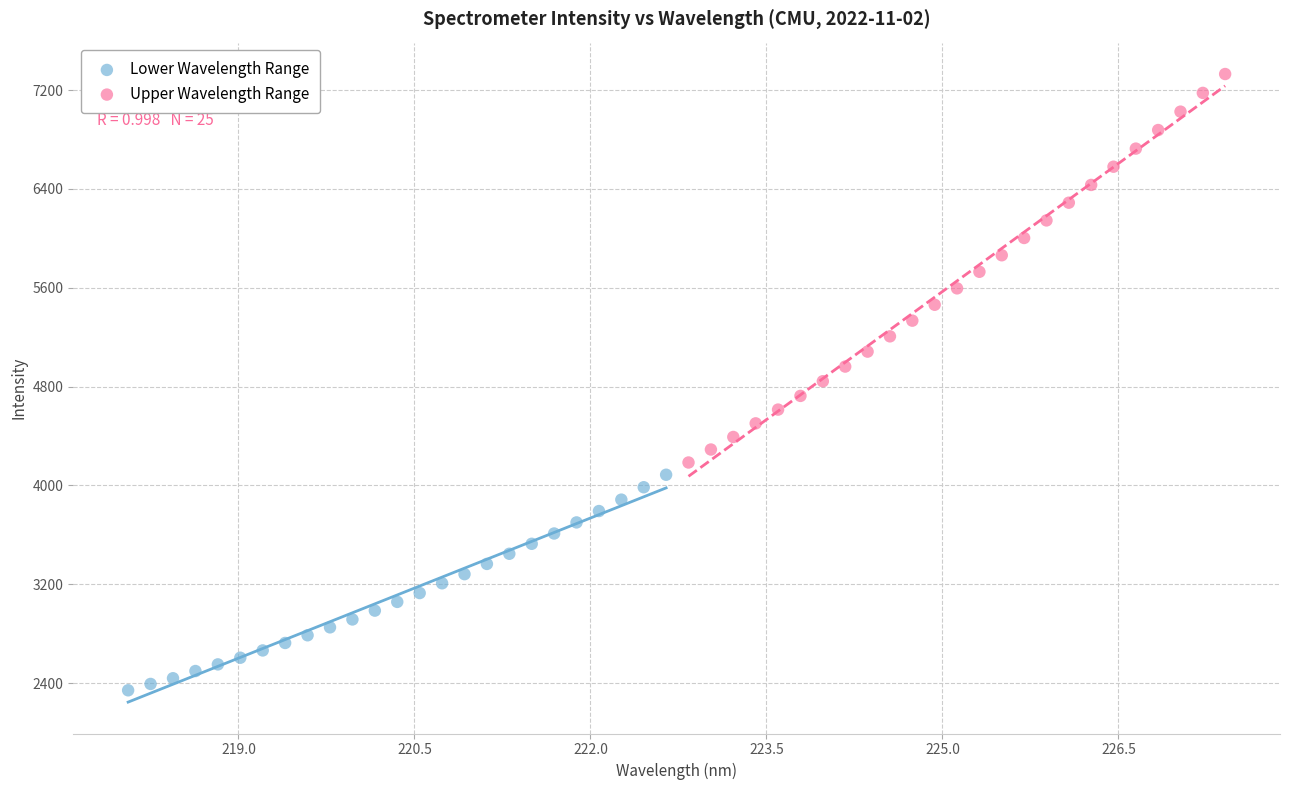

Which series reaches the minimum Y coordinate?

Lower Wavelength Range